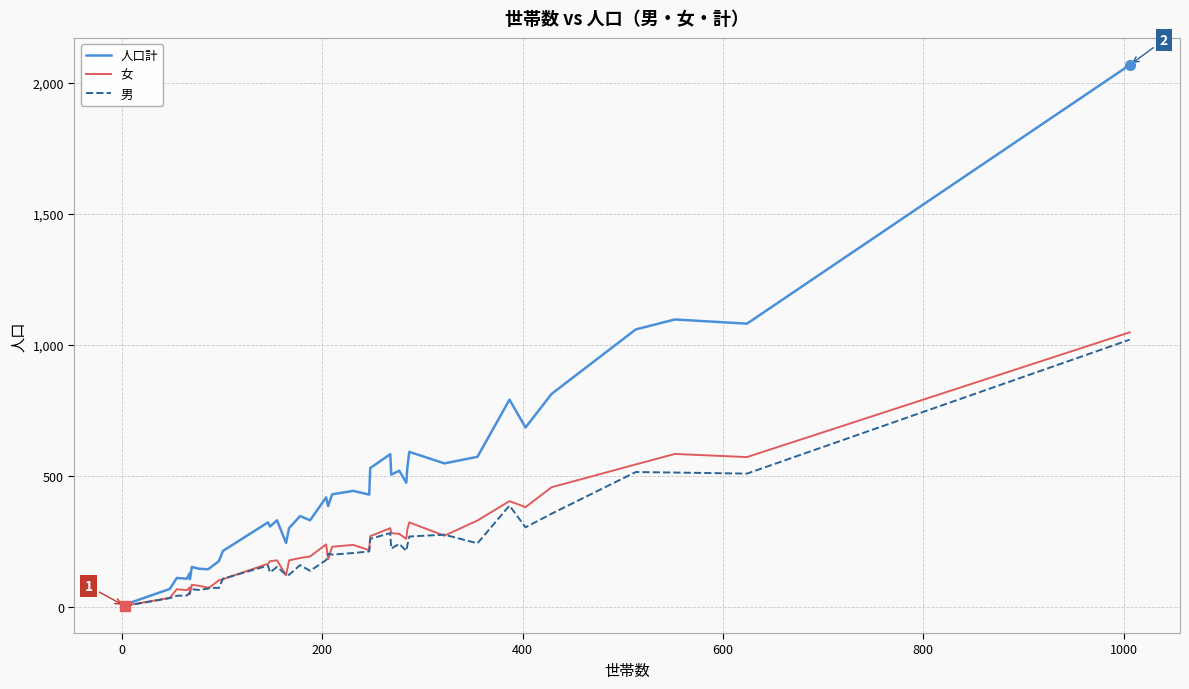

Reading left to right, what are all the values shown in this chart?

人口計: 9	69	111	108	130	106	153	146	144	149	175	214	323	307	331	244	301	347	331	418	385	430	443	429	530	583	505	520	474	529	592	548	573	791	685	813	1059	1097	1081	2068
女: 5	35	68	64	75	49	85	81	74	76	102	106	165	175	178	121	178	187	193	239	182	230	237	217	270	301	282	279	260	295	323	272	330	404	381	457	544	584	572	1048
男: 4	34	43	44	55	57	68	65	70	73	73	108	158	132	153	123	123	160	138	179	203	200	206	212	260	282	223	241	214	234	269	276	243	387	304	356	515	513	509	1020